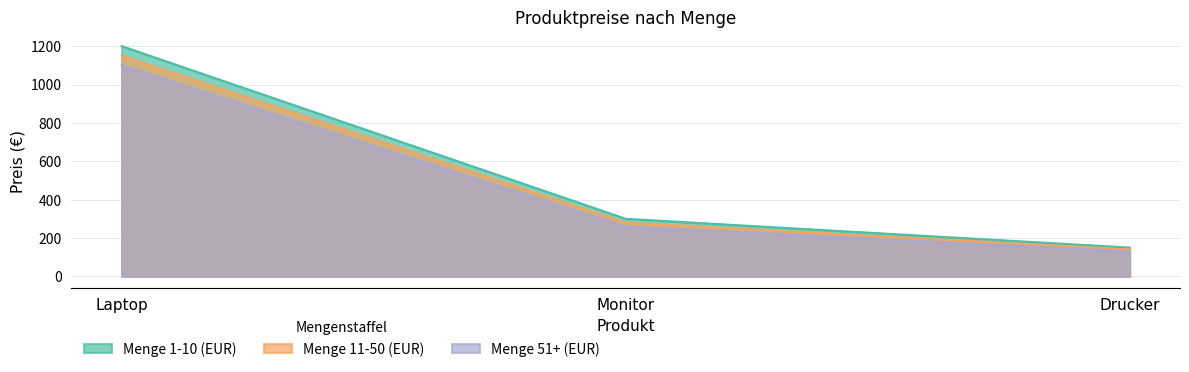

Which category has the highest value in the Menge 1-10 (EUR) series?

Laptop